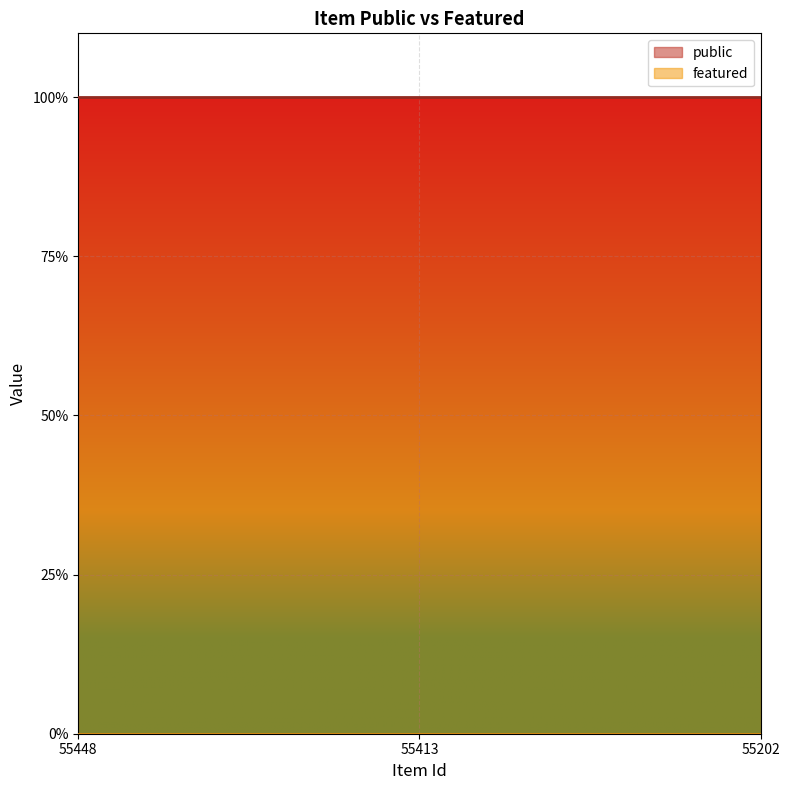

Reading left to right, list all the values displayed in this chart.

public: 55448=1	55413=1	55202=1
featured: 55448=0	55413=0	55202=0